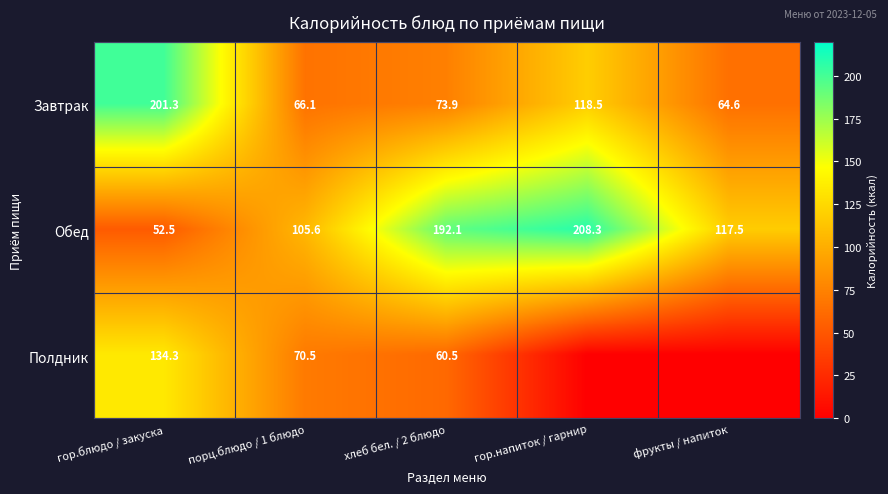

What is the average value of the Завтрак series?

104.9